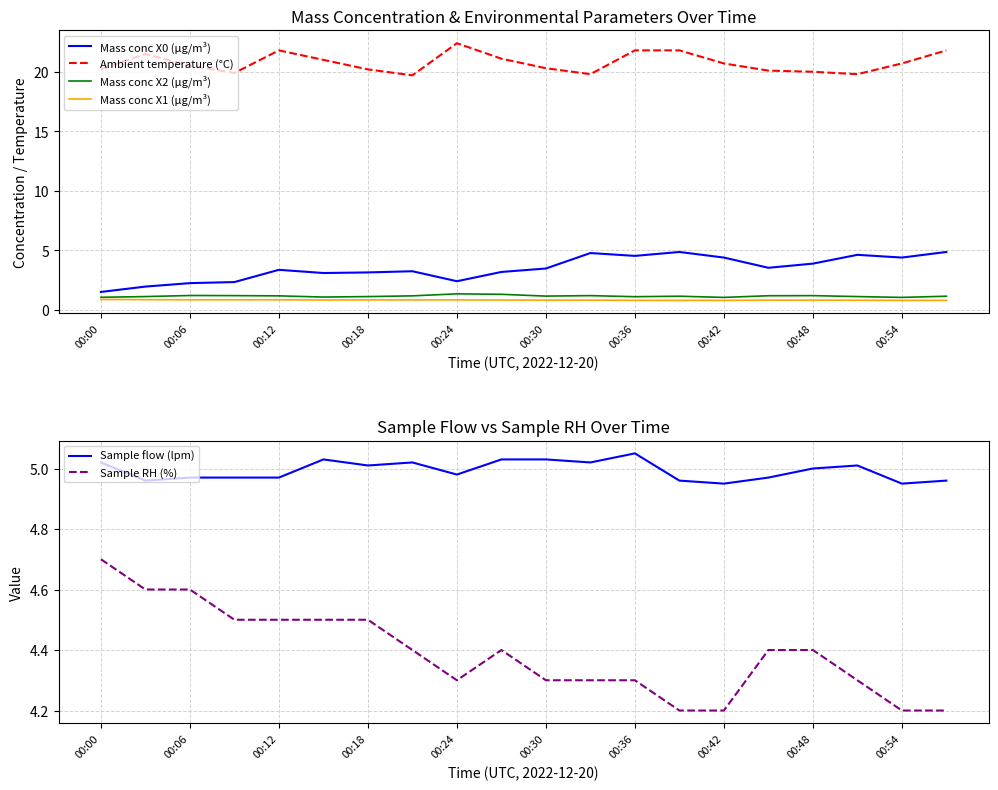

How many intersections are there between Mass conc X0 (μg/m³) and Sample RH (%)?

3